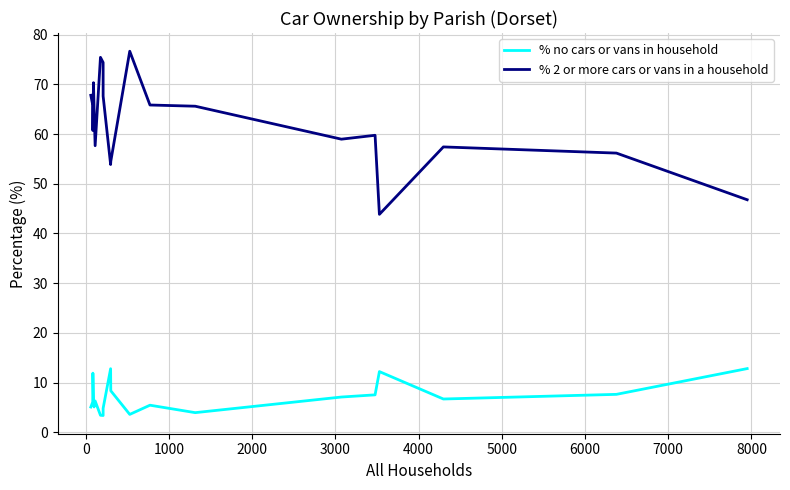

What is the minimum value shown in the chart?

3.4